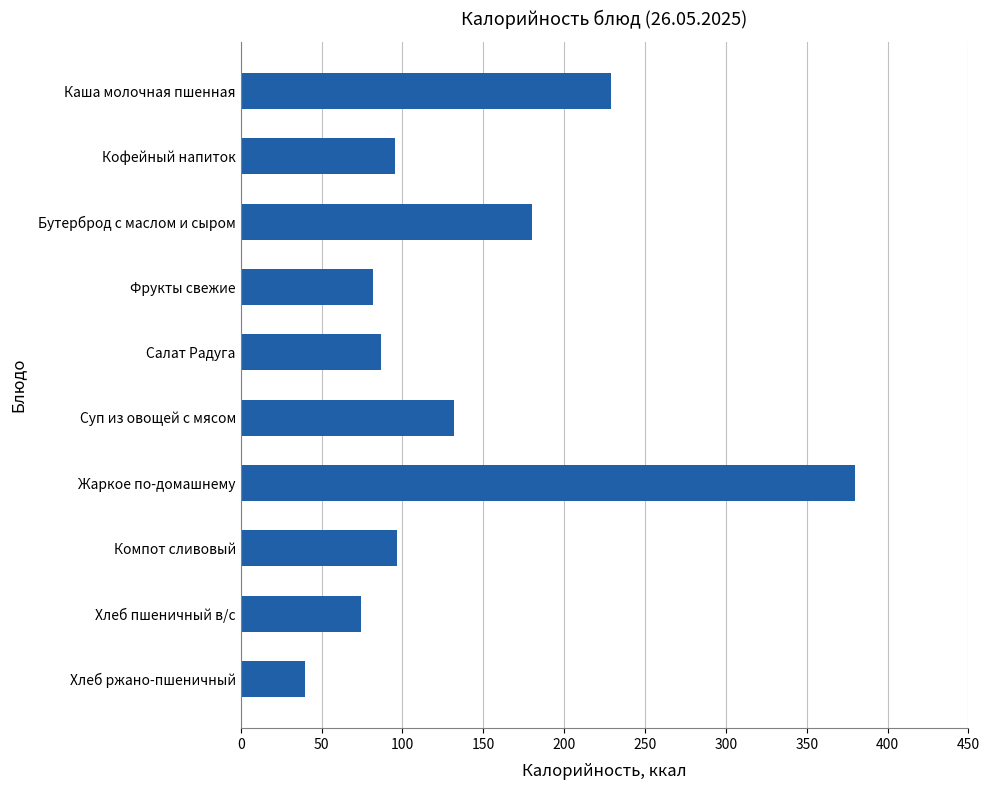

Is it true that the value at Суп из овощей с мясом is 132.0?

True